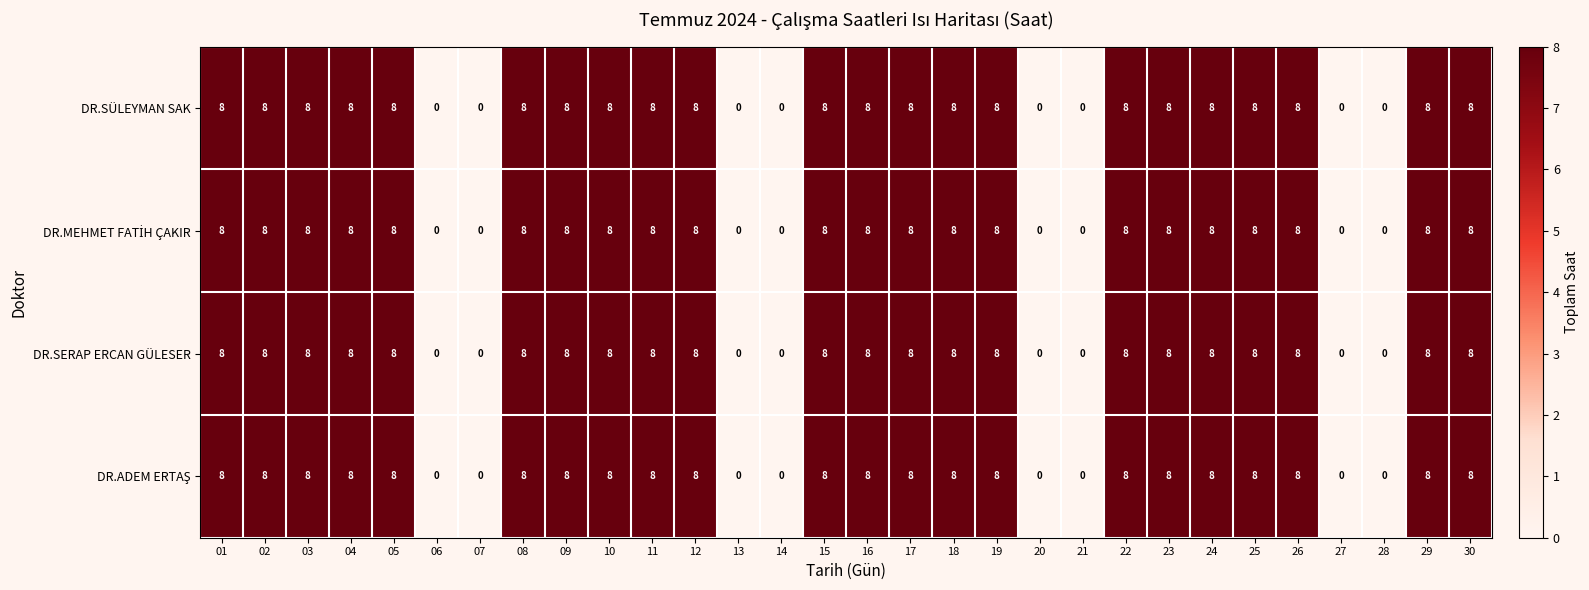

How many DR.SÜLEYMAN SAK values are between 0 and 8?

30